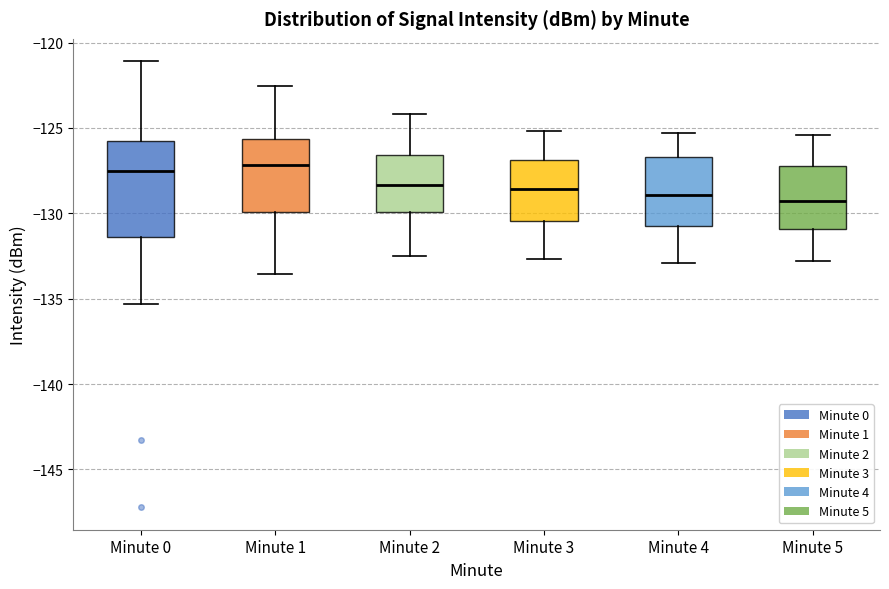

Reading left to right, read every box against the y-axis: the position of its median line, the range the box covers, and the ends of its whiskers. The values are not printed on the chart, so give them approximately, as read against the axis.

Minute 0: median -127.5, box -131.5 to -126.0, whiskers -135.5 to -121.0
Minute 1: median -127.0, box -130.0 to -125.5, whiskers -133.5 to -122.5
Minute 2: median -128.5, box -130.0 to -126.5, whiskers -132.5 to -124.0
Minute 3: median -128.5, box -130.5 to -127.0, whiskers -132.5 to -125.0
Minute 4: median -129.0, box -130.5 to -126.5, whiskers -133.0 to -125.5
Minute 5: median -129.5, box -131.0 to -127.0, whiskers -133.0 to -125.5